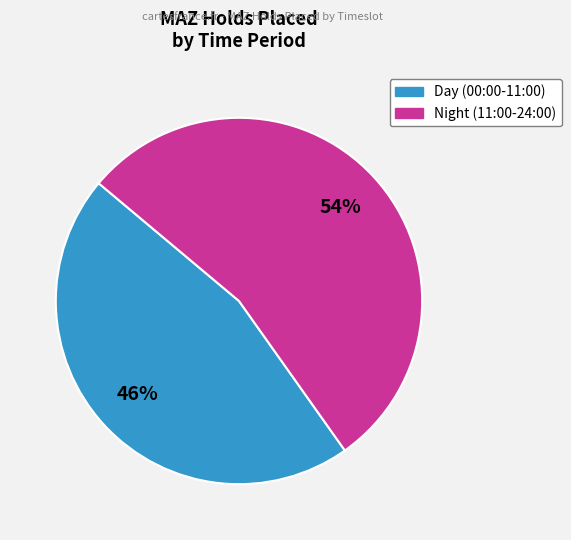

Is there any slice that represents more than half of the pie?

Yes